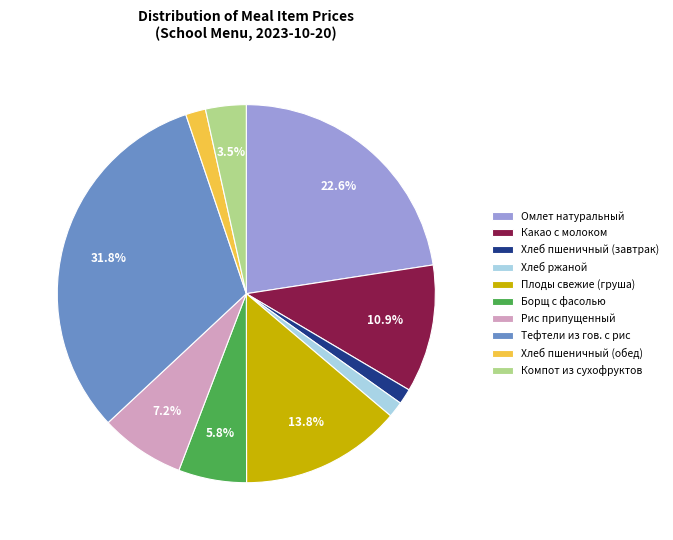

Does Плоды свежие (груша) represent more than half of the total?

No